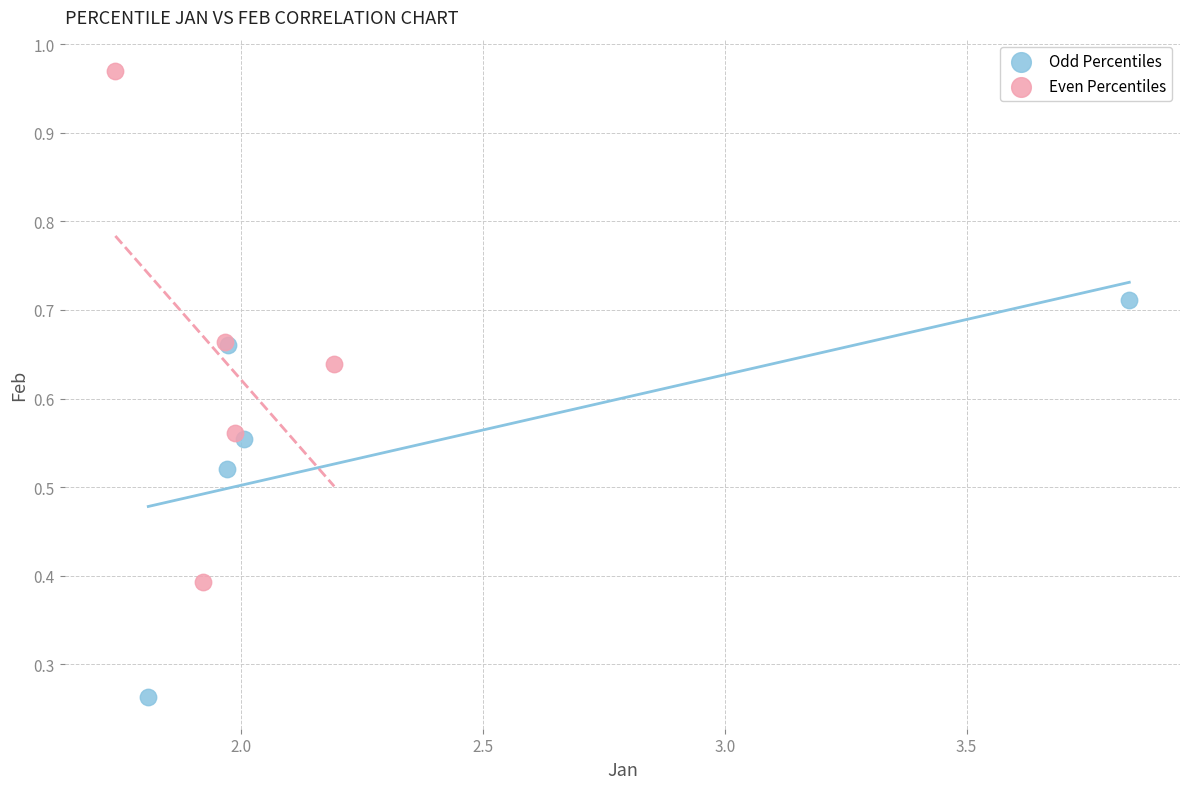

Which series reaches the minimum Y coordinate?

Odd Percentiles